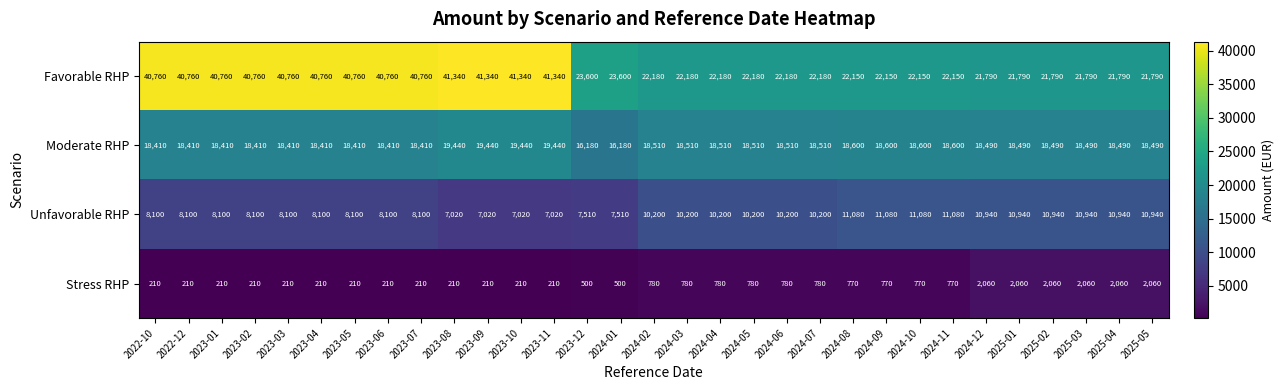

What is the smallest value displayed?

210